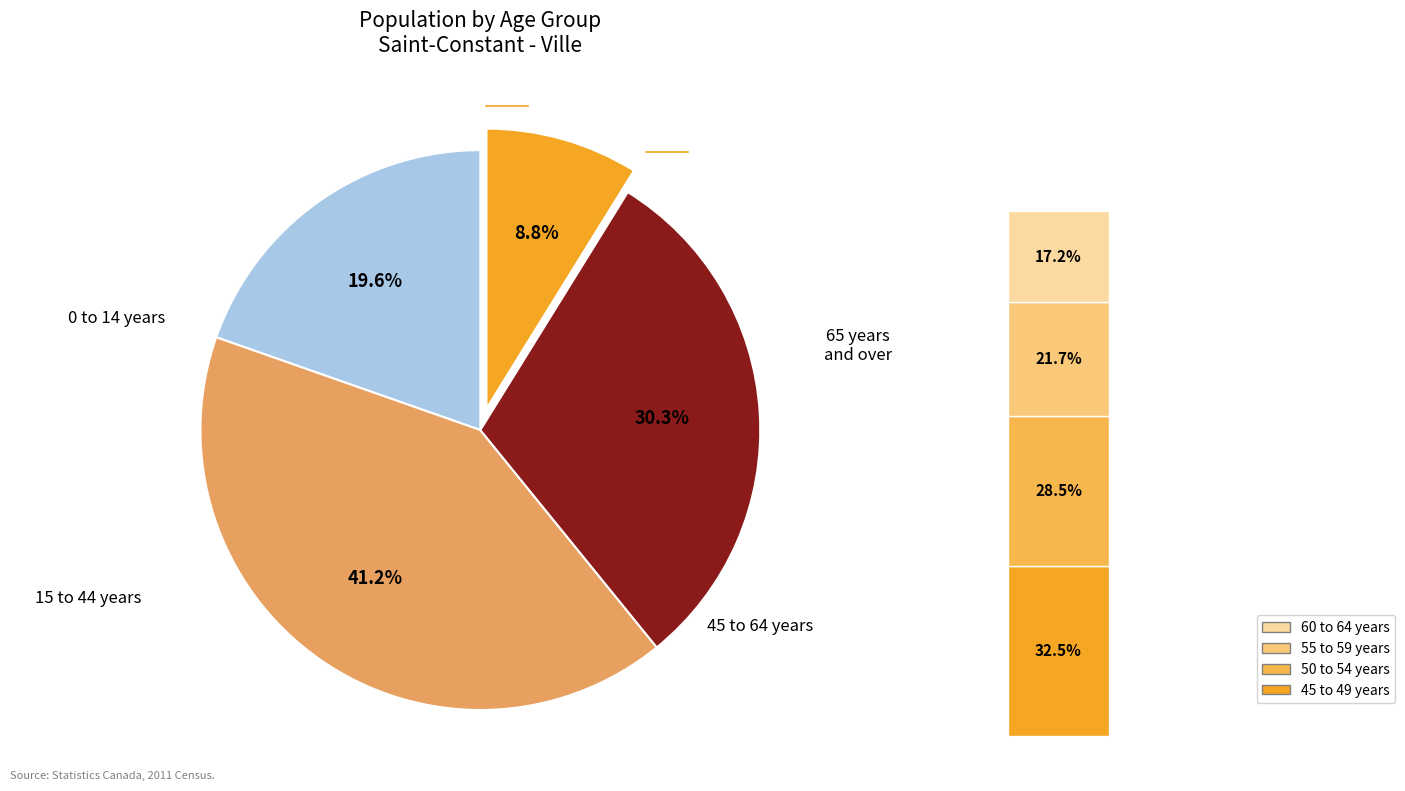

Does any single category account for the majority?

No